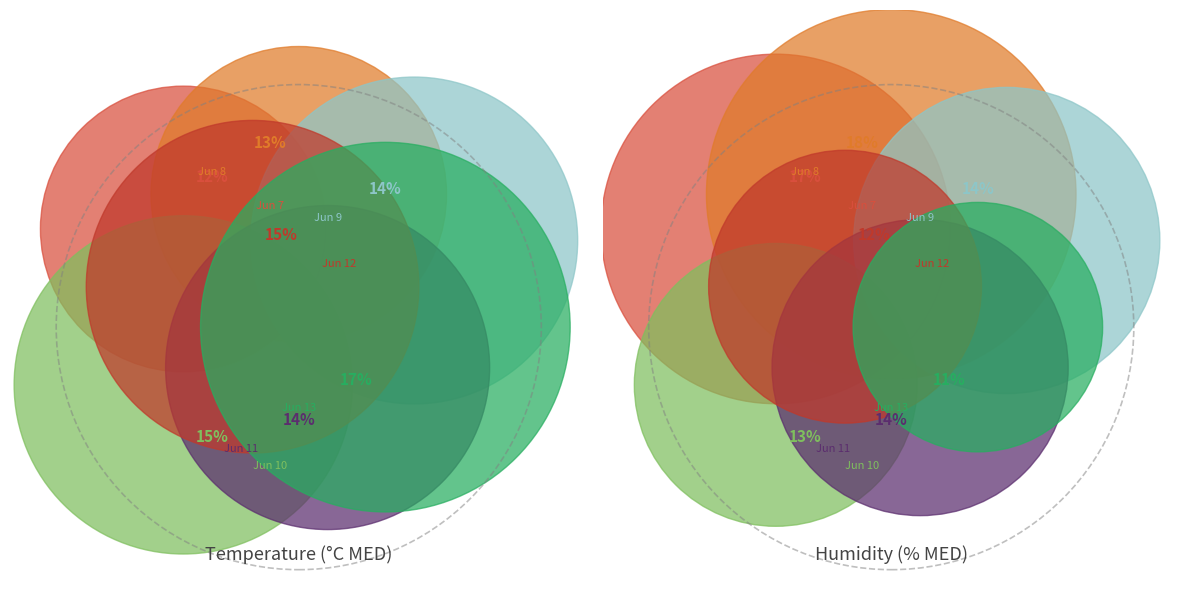

Rank the categories by value from lowest to highest.

2021-06-09, 2021-06-10, 2021-06-12, 2021-06-13, 2021-06-08, 2021-06-11, 2021-06-07